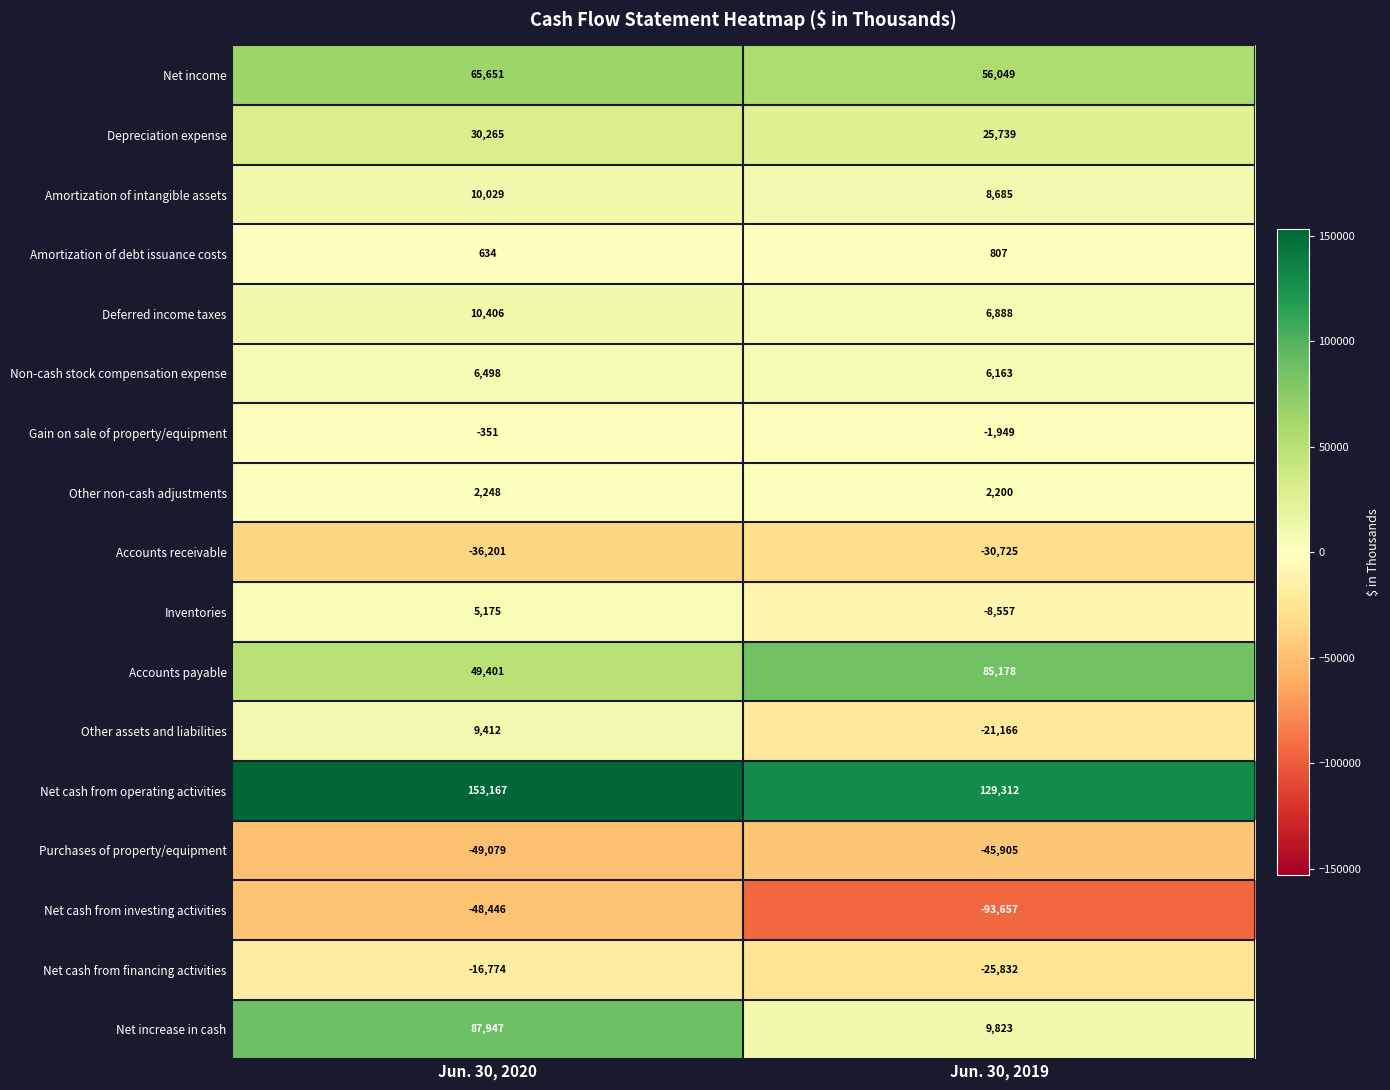

Which series has the widest spread of values?

Net increase in cash